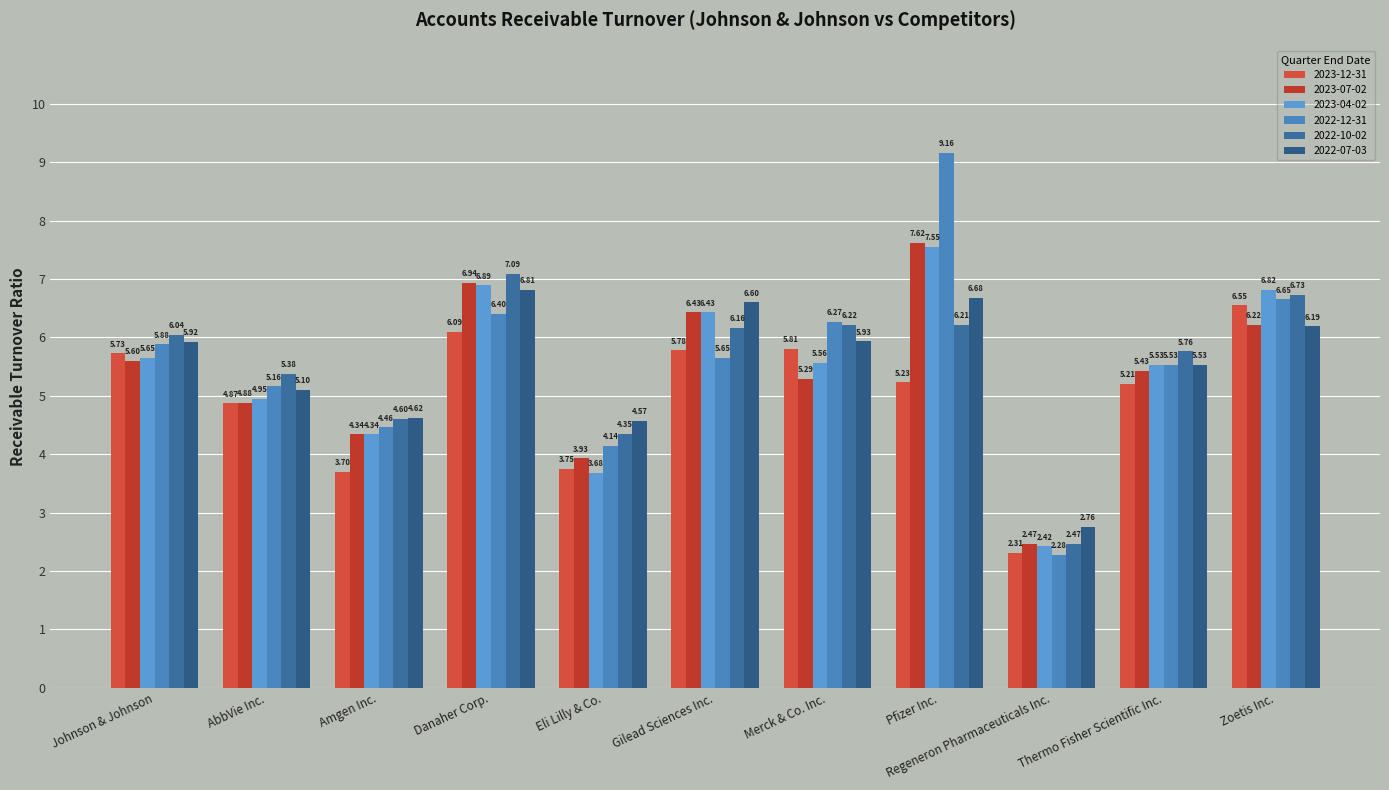

What position from the left is Pfizer Inc.?

8